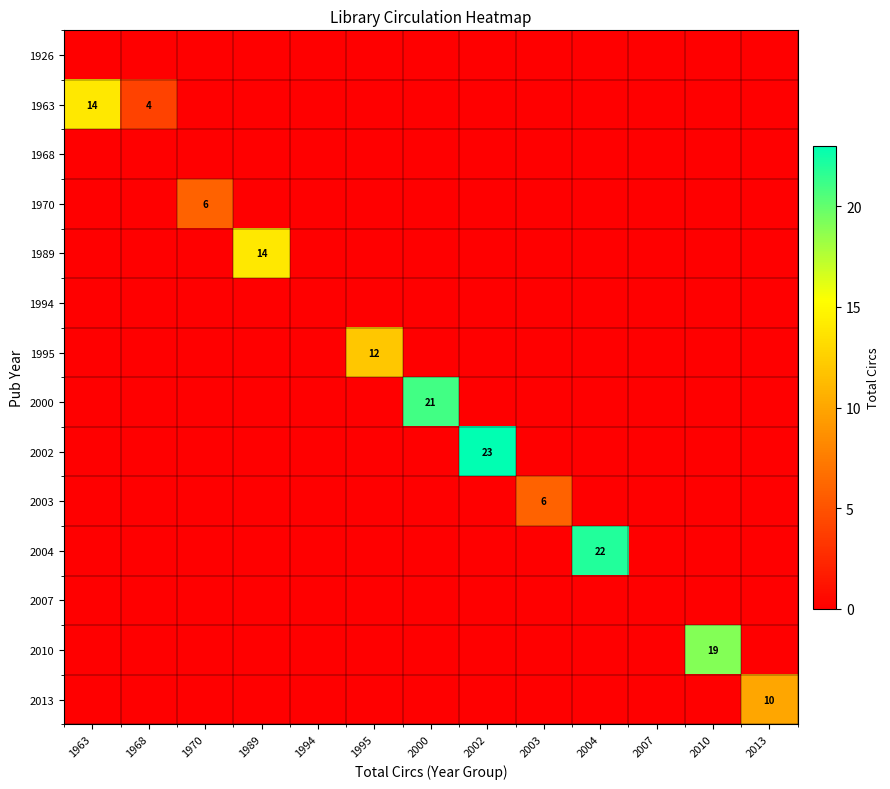

Is it true that 1995 equals 5 at 1995?

False